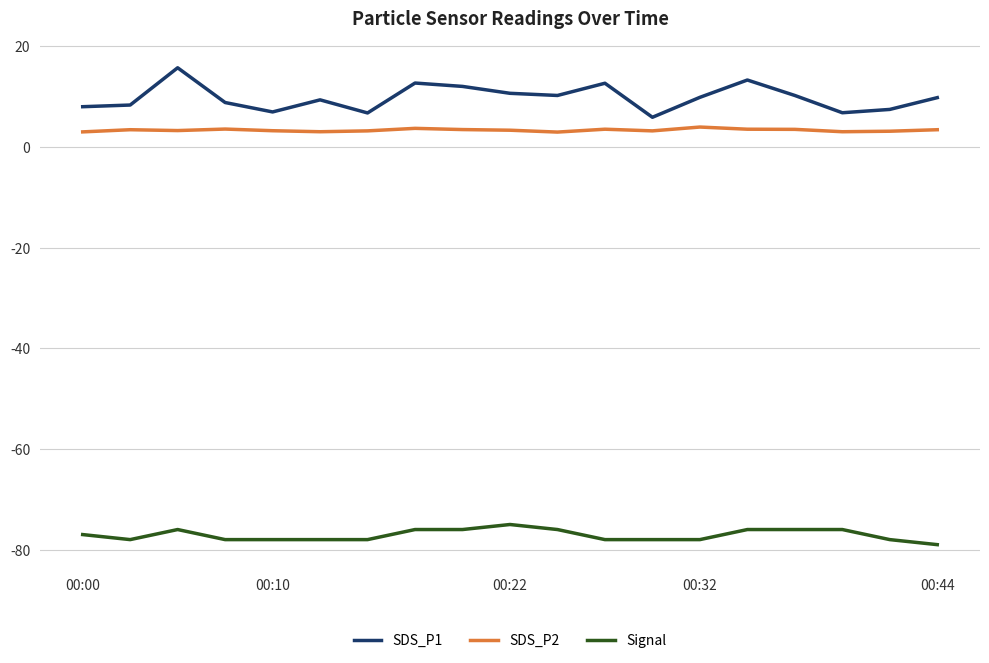

Which series has the largest range (max minus min)?

SDS_P1